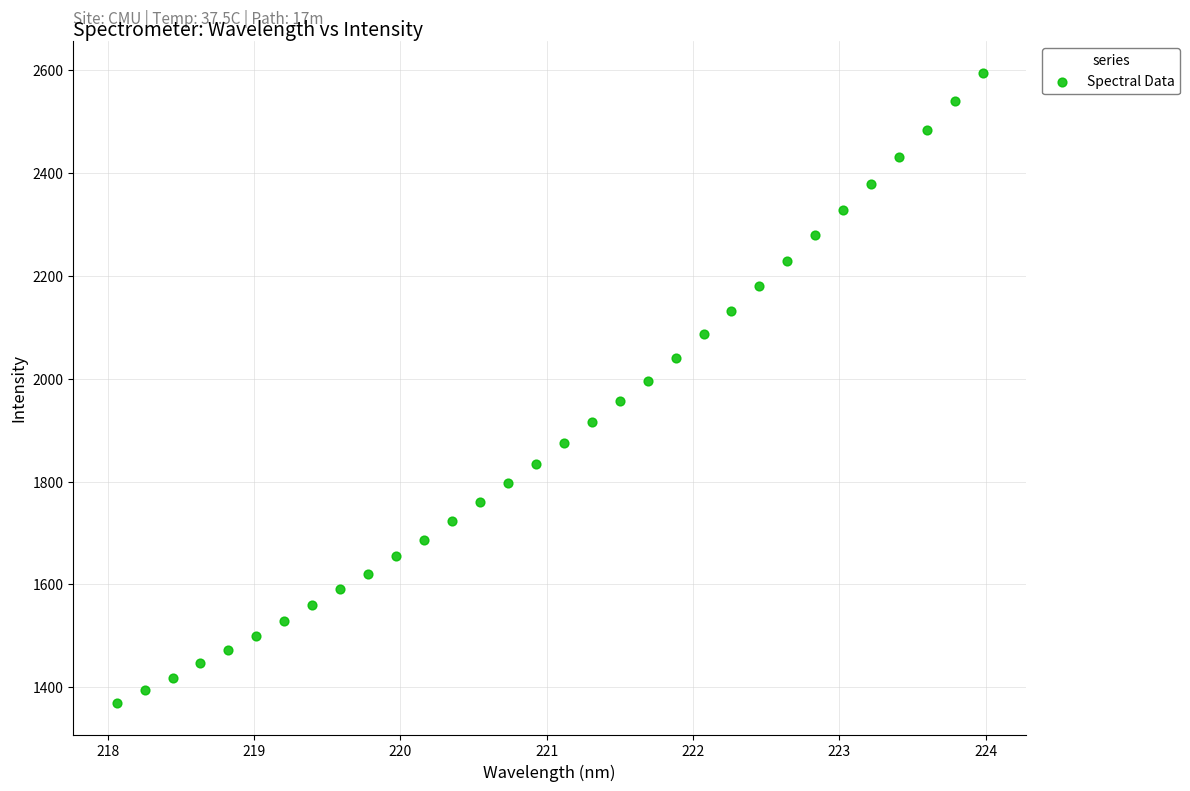

What is the range of X values (max minus min)?

5.9